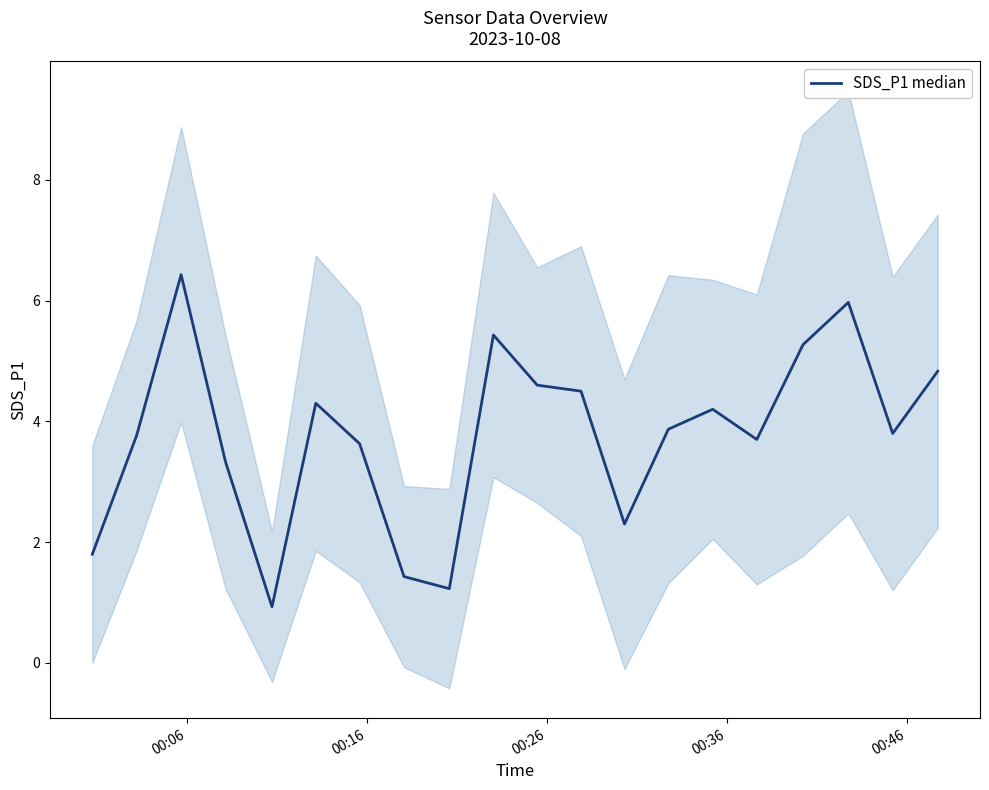

True or false: the data shows 9.7 at 00:26.

False